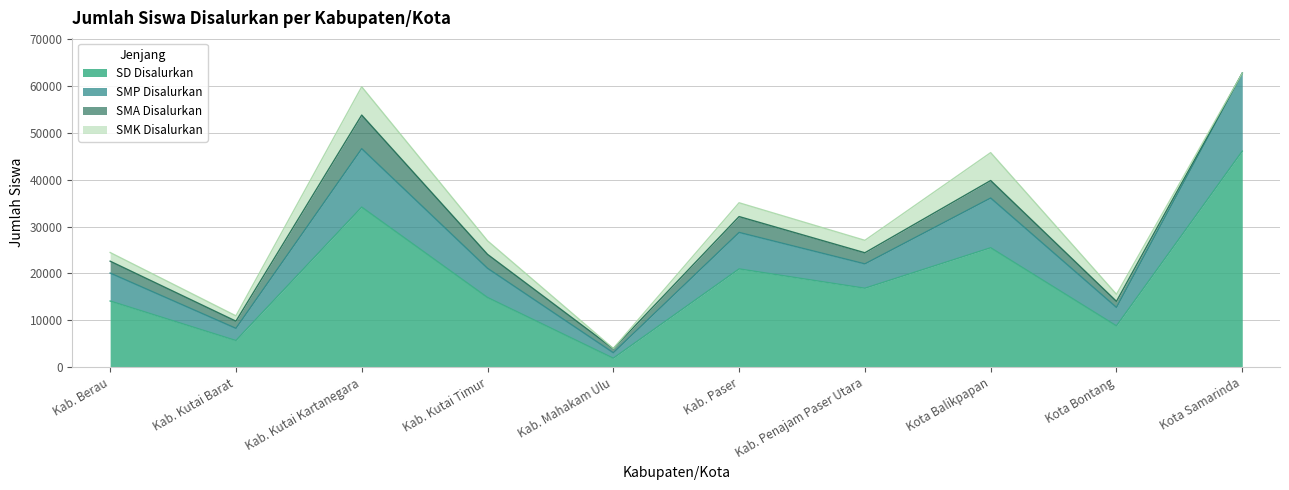

In SMP Disalurkan, how many points are lower than both neighbors (excluding endpoints)?

4